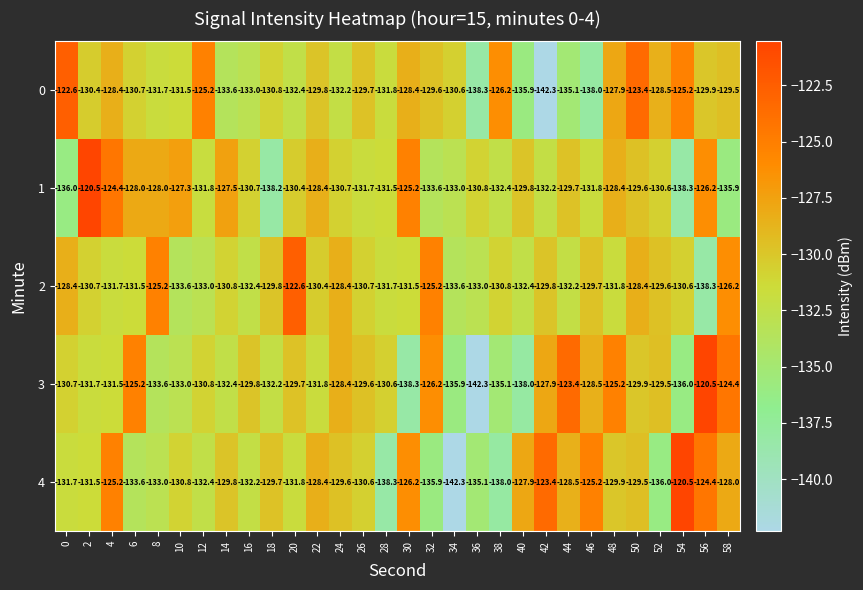

What is the sum of the 2 values at 50 and 14?

-259.2